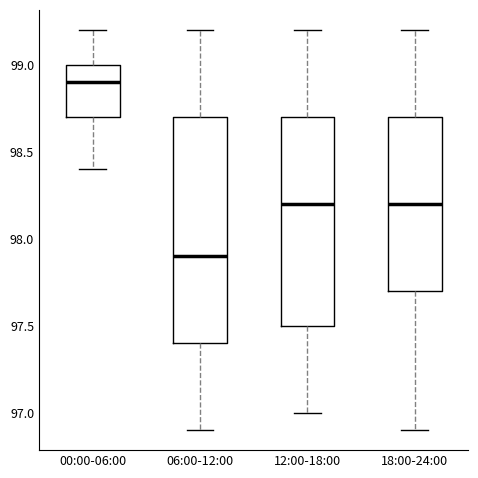

Reading left to right, transcribe this box plot: for each box, give where its median line is, the range the box spans, and where its two whiskers end, as read against the y-axis. The values are not printed on the chart, so give them approximately, as read against the axis.

00:00-06:00: median 98.9, box 98.7 to 99.0, whiskers 98.4 to 99.2
06:00-12:00: median 97.9, box 97.4 to 98.7, whiskers 96.9 to 99.2
12:00-18:00: median 98.2, box 97.5 to 98.7, whiskers 97.0 to 99.2
18:00-24:00: median 98.2, box 97.7 to 98.7, whiskers 96.9 to 99.2